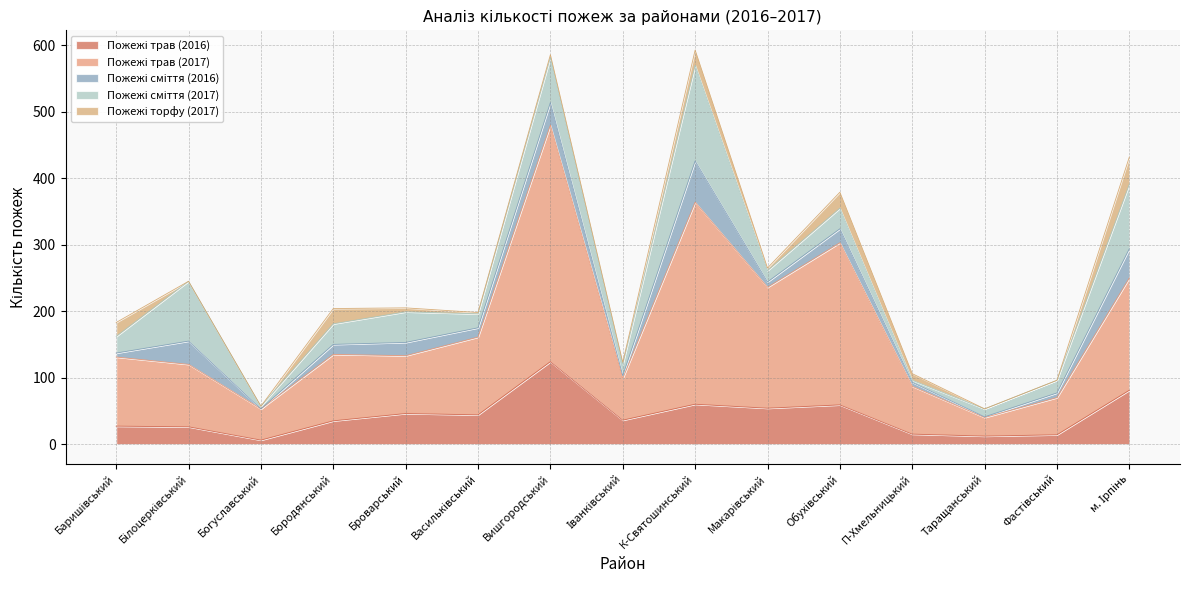

What is the approximate value of Пожежі сміття (2016) at Фастівський, to the nearest 10?

10